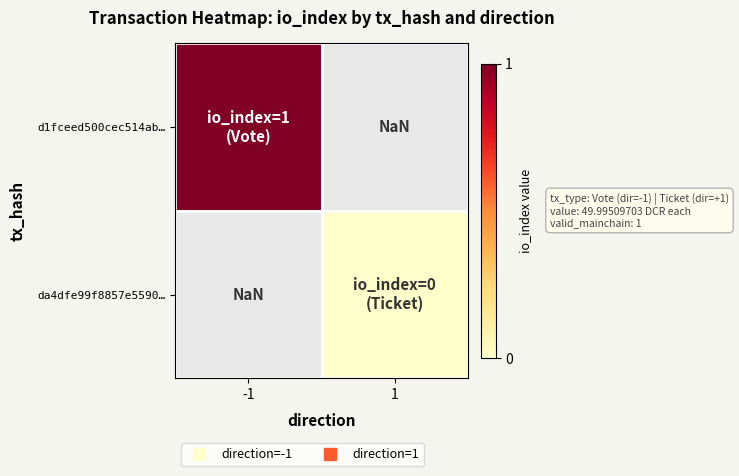

What is the approximate value of d1fceed500cec514ab… at -1?

1.0